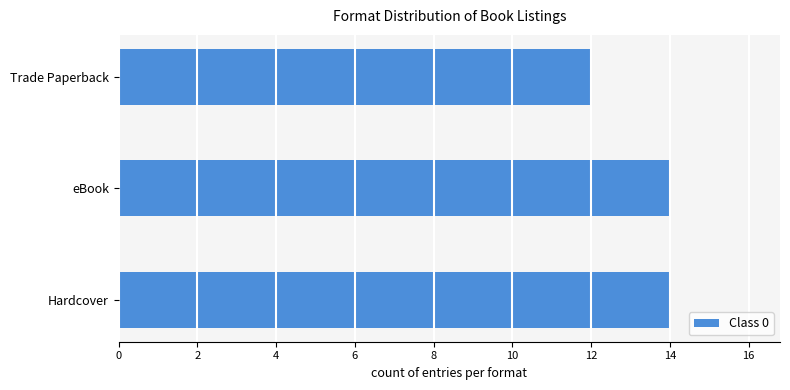

What is the smallest value displayed?

12